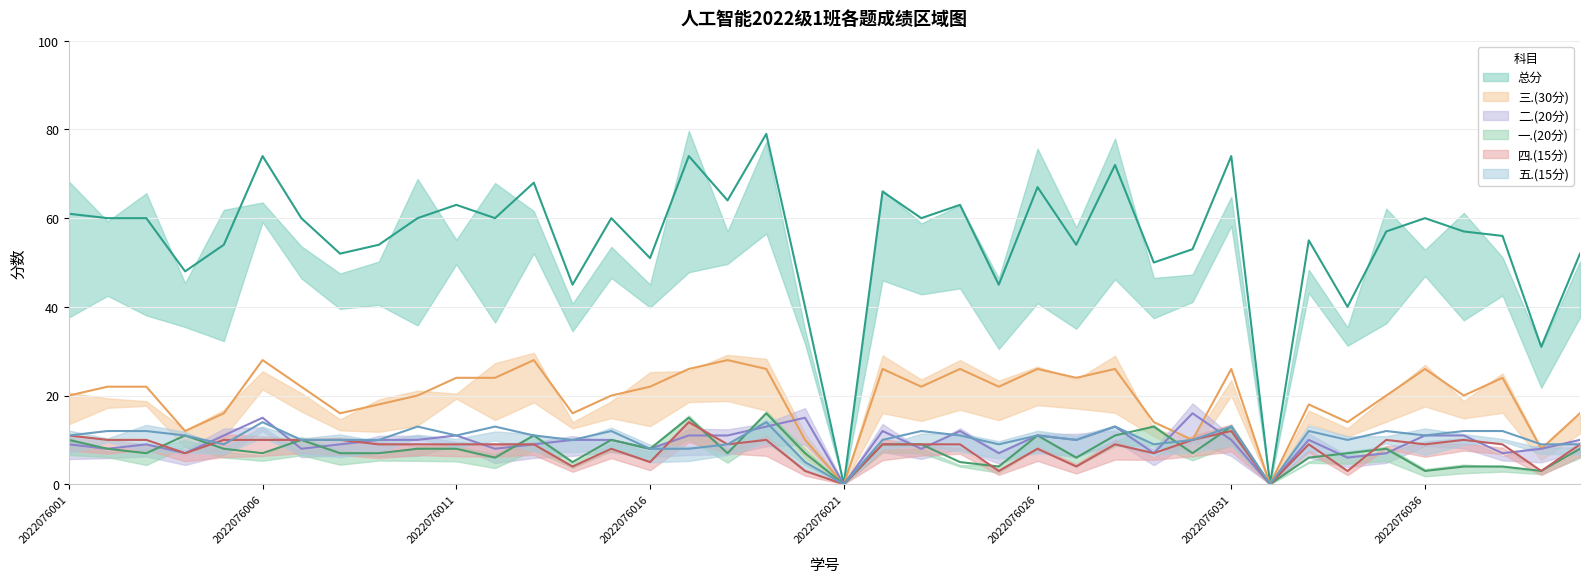

True or false: 总分 has a value of 41 at 2022076024.

False